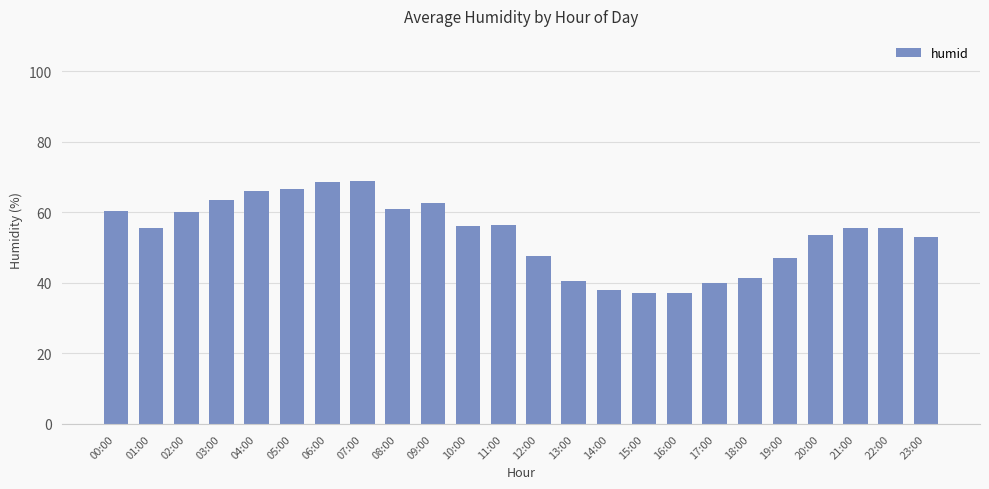

Where does the data first go above 55?

00:00